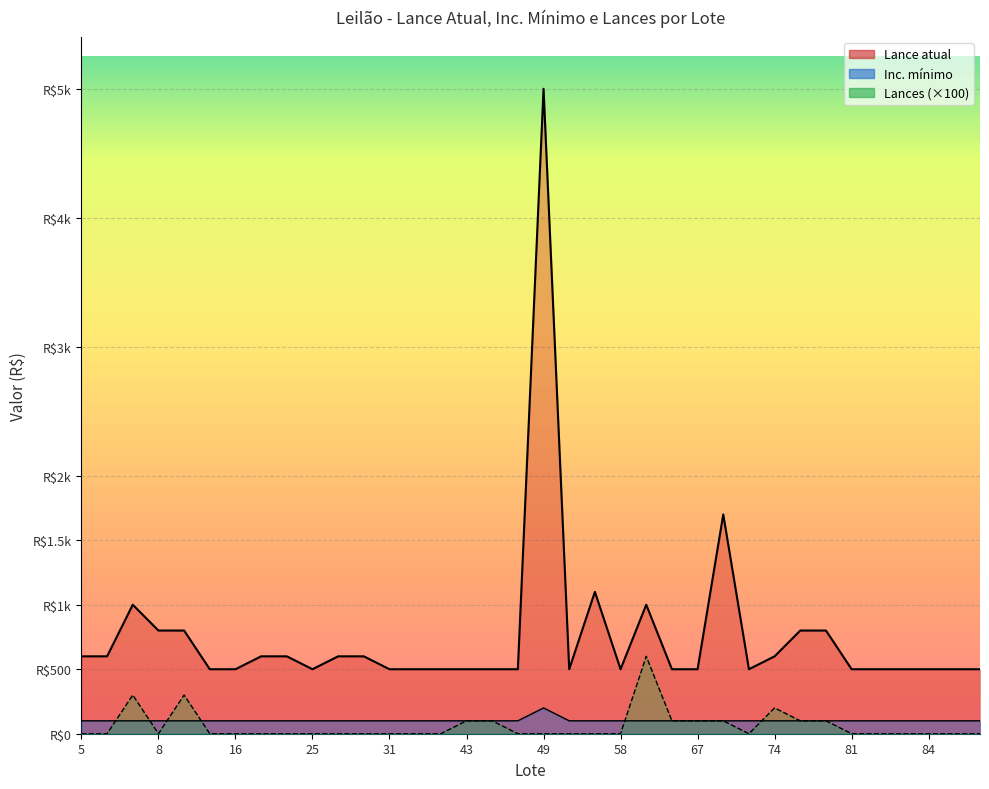

Which series has the widest spread of values?

Lance atual